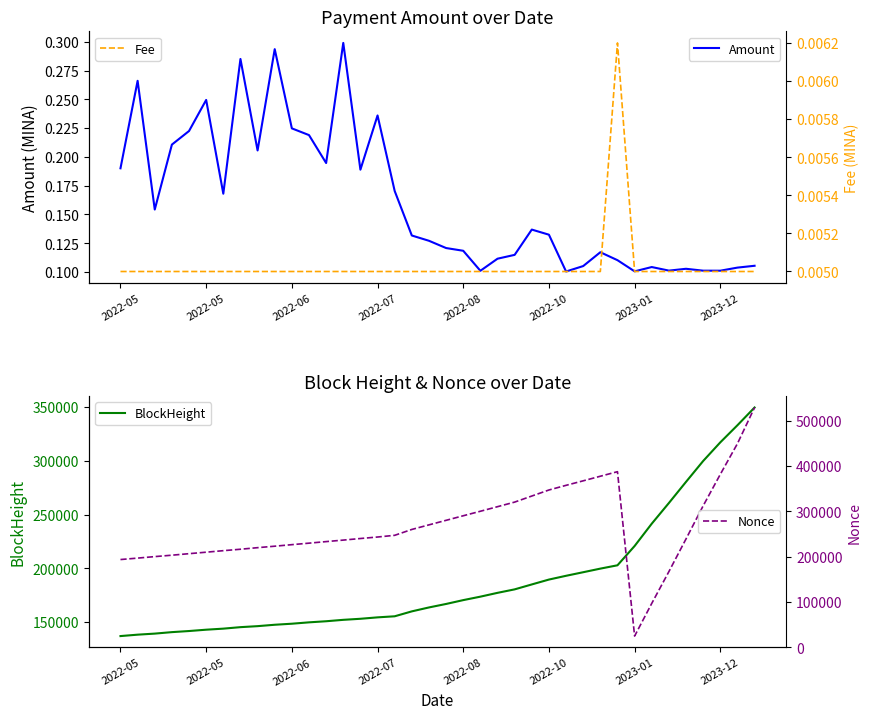

What is the highest value of the Nonce series?

529404